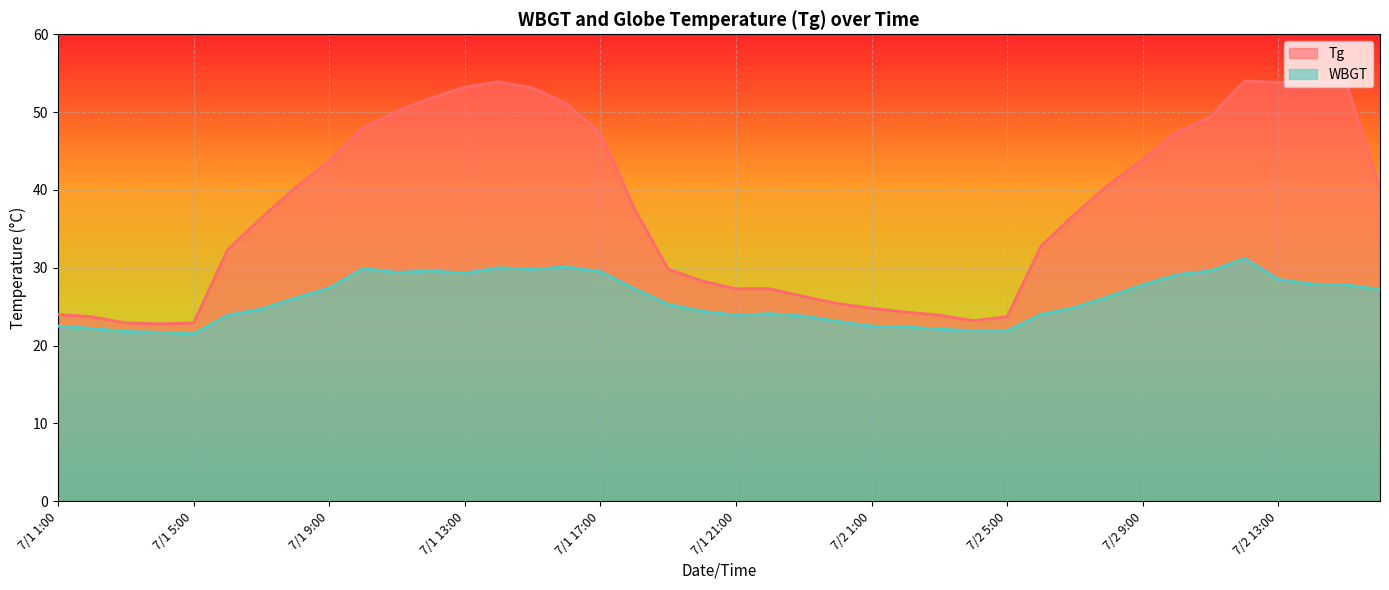

Between 7/2 3:00 and 7/2 4:00, which series saw the biggest shift?

Tg